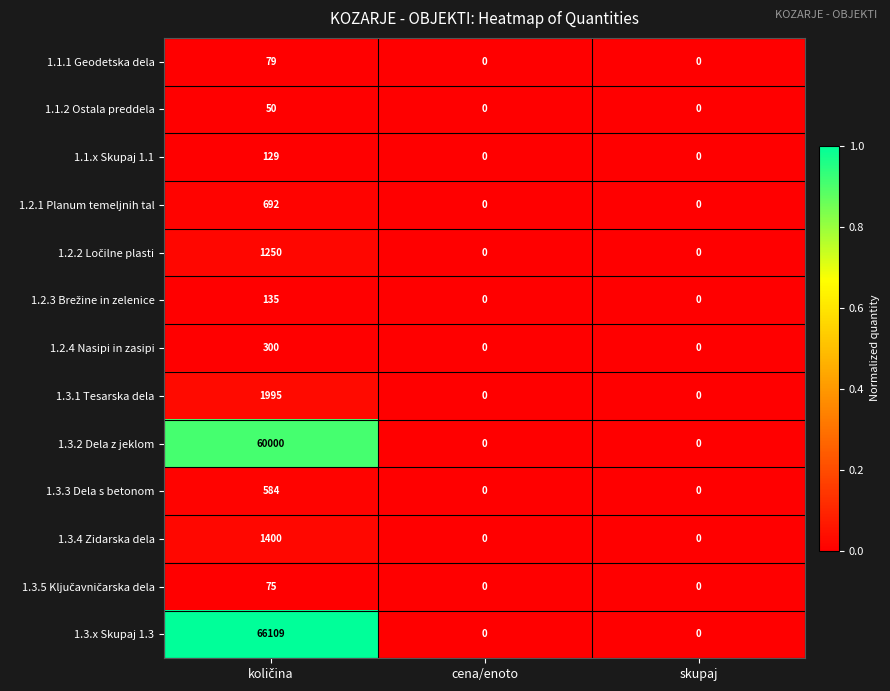

How many 1.3.1 Tesarska dela values are between 0 and 1995?

3